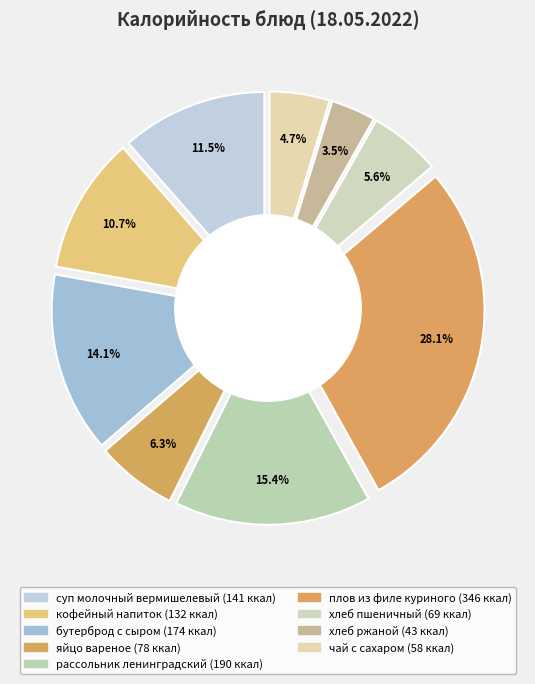

The кофейный напиток slice represents 11% of the pie. True or false?

True